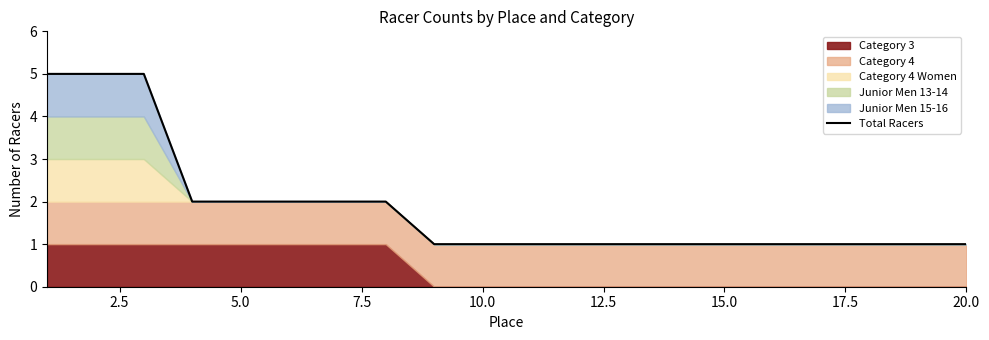

The value of Total Racers at 20.0 is 1. True or false?

True